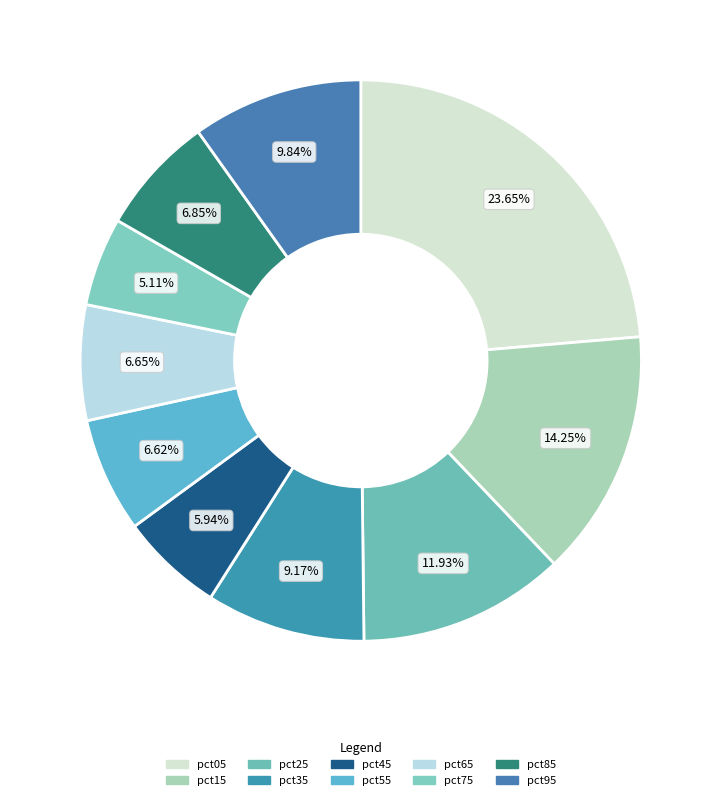

The pct55 slice represents 1% of the pie. True or false?

False